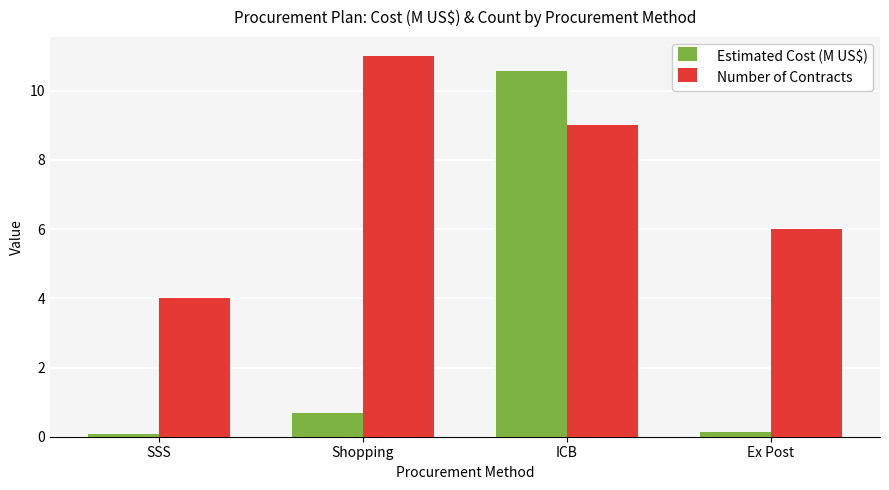

What is the sum of the Estimated Cost (M US$) values at Ex Post and Shopping?

0.8